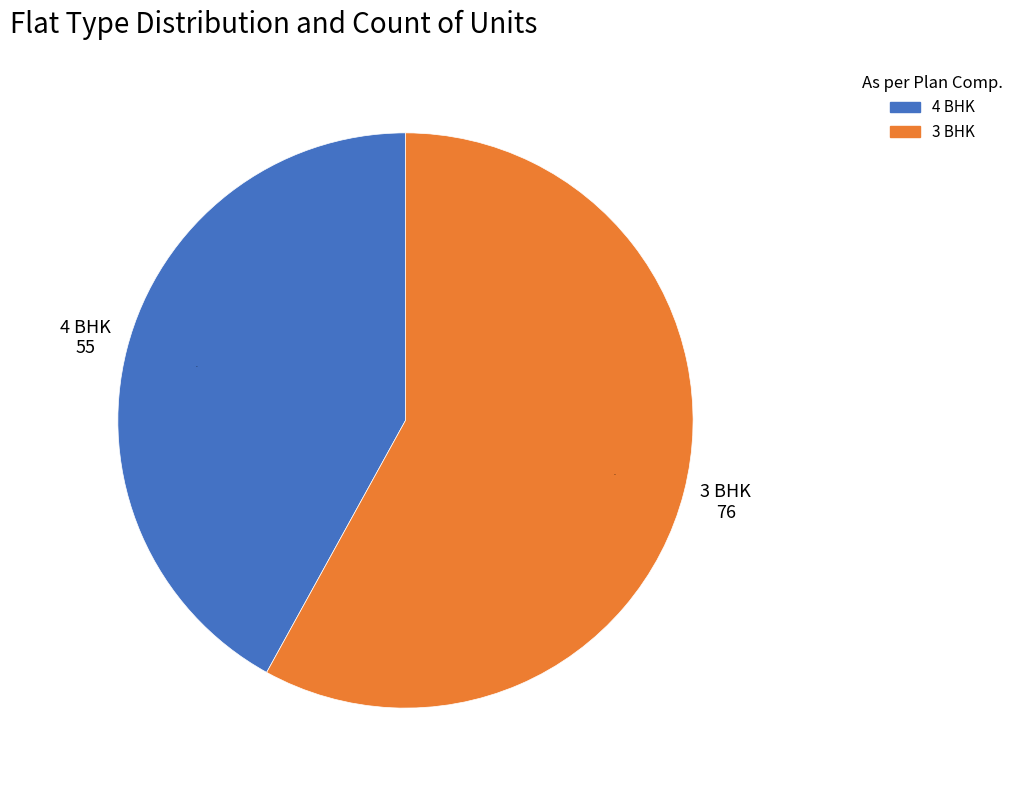

Does 4 BHK account for over 50% of the chart?

No